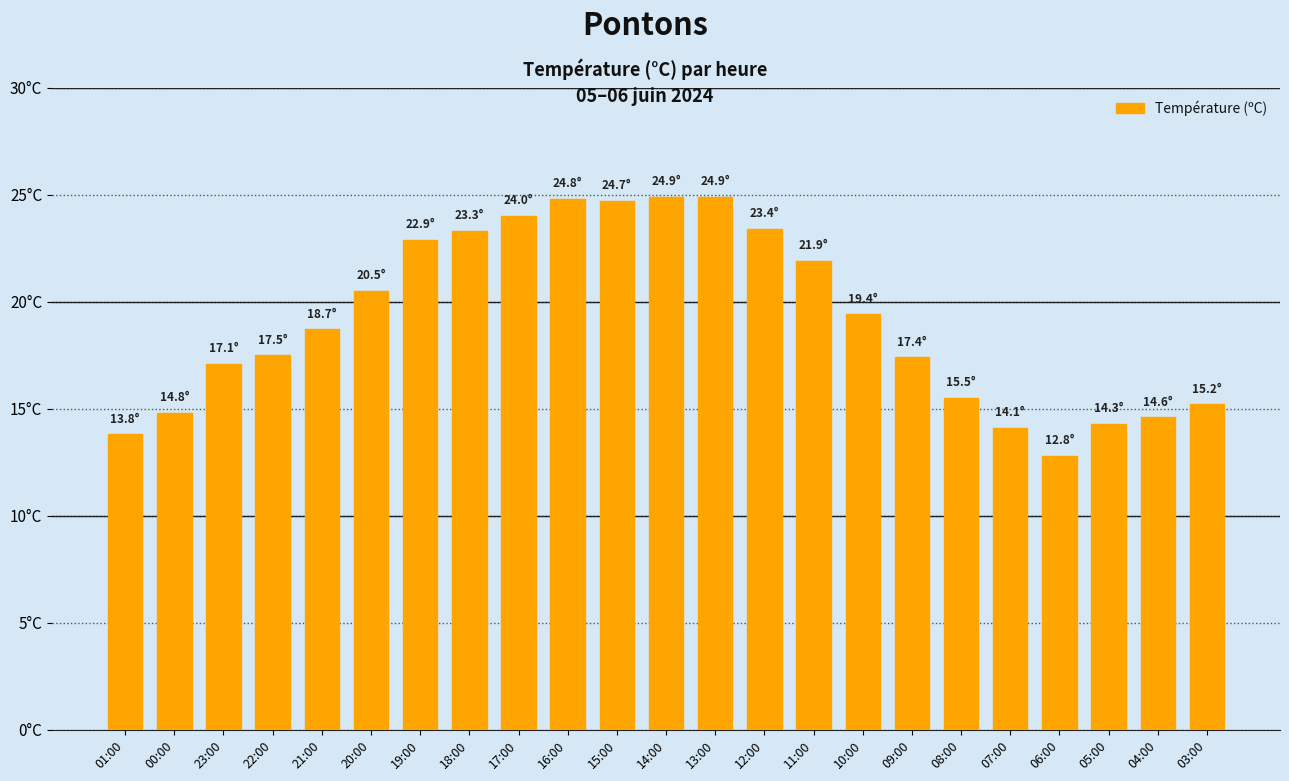

List the labels in order of value, smallest first.

06:00, 01:00, 07:00, 05:00, 04:00, 00:00, 03:00, 08:00, 23:00, 09:00, 22:00, 21:00, 10:00, 20:00, 11:00, 19:00, 18:00, 12:00, 17:00, 15:00, 16:00, 14:00, 13:00